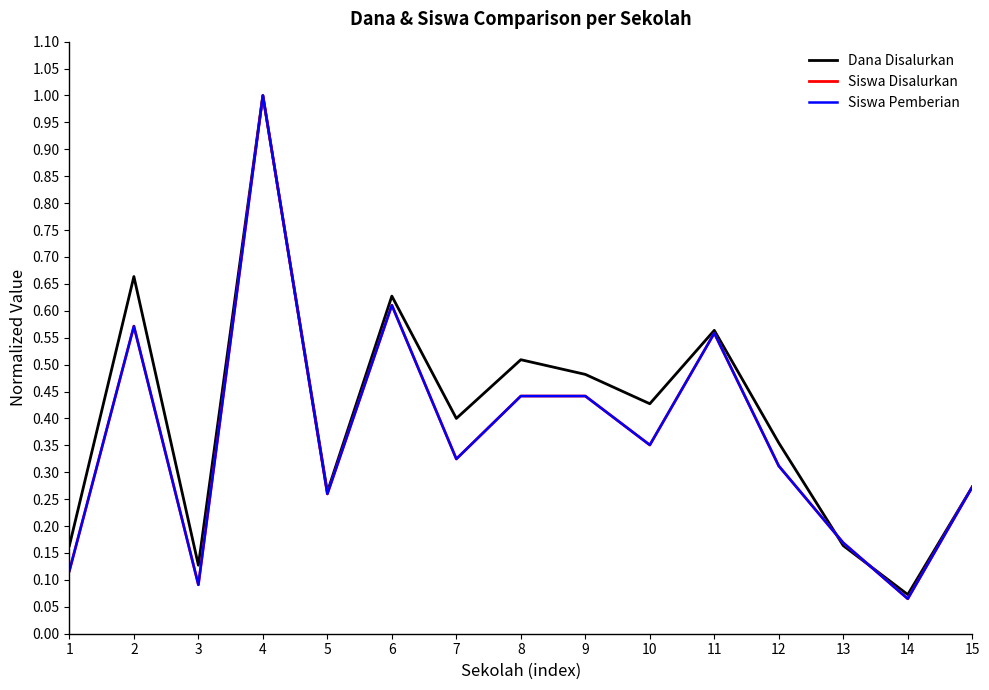

What is the value of the Siswa Pemberian point at the 2nd from the left?

0.6